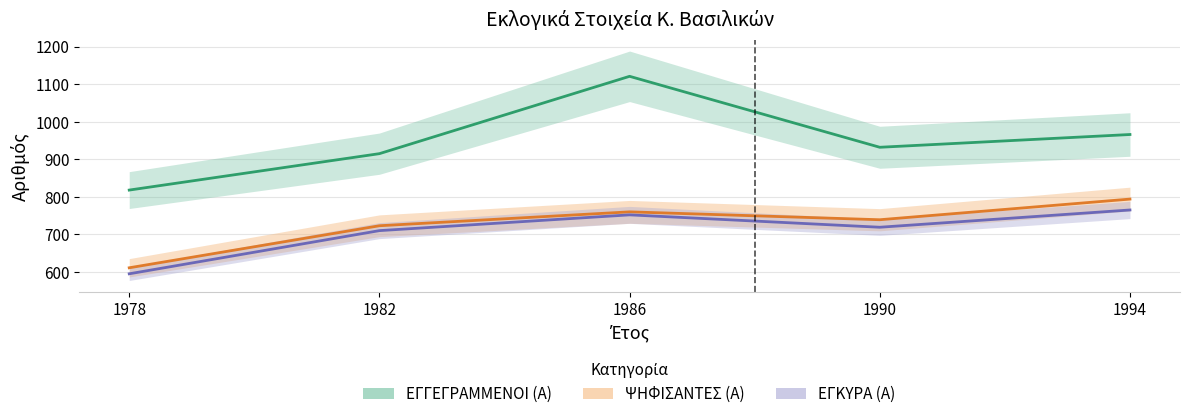

Is it true that ΨΗΦΙΣΑΝΤΕΣ (Α) equals 739 at 1990?

True